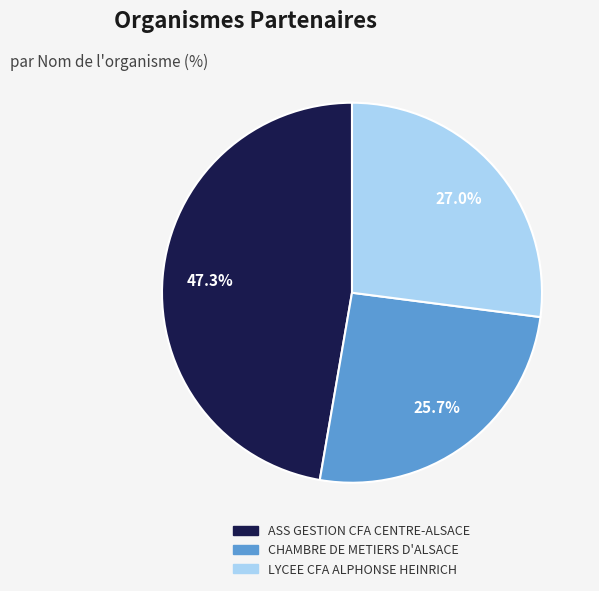

To the nearest percent, what is the combined percentage of CHAMBRE DE METIERS D'ALSACE and LYCEE CFA ALPHONSE HEINRICH?

53%